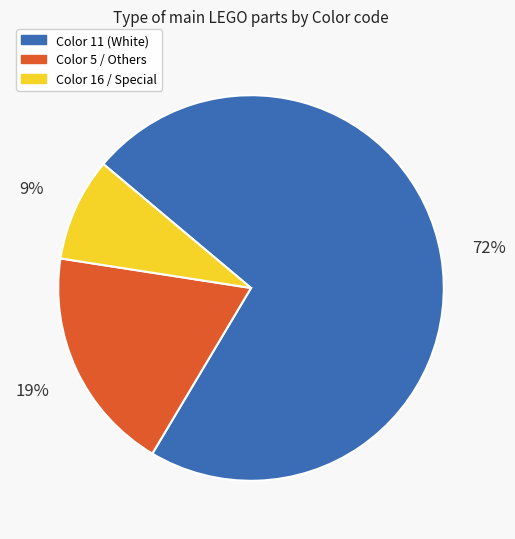

How many slices are in this pie chart?

3